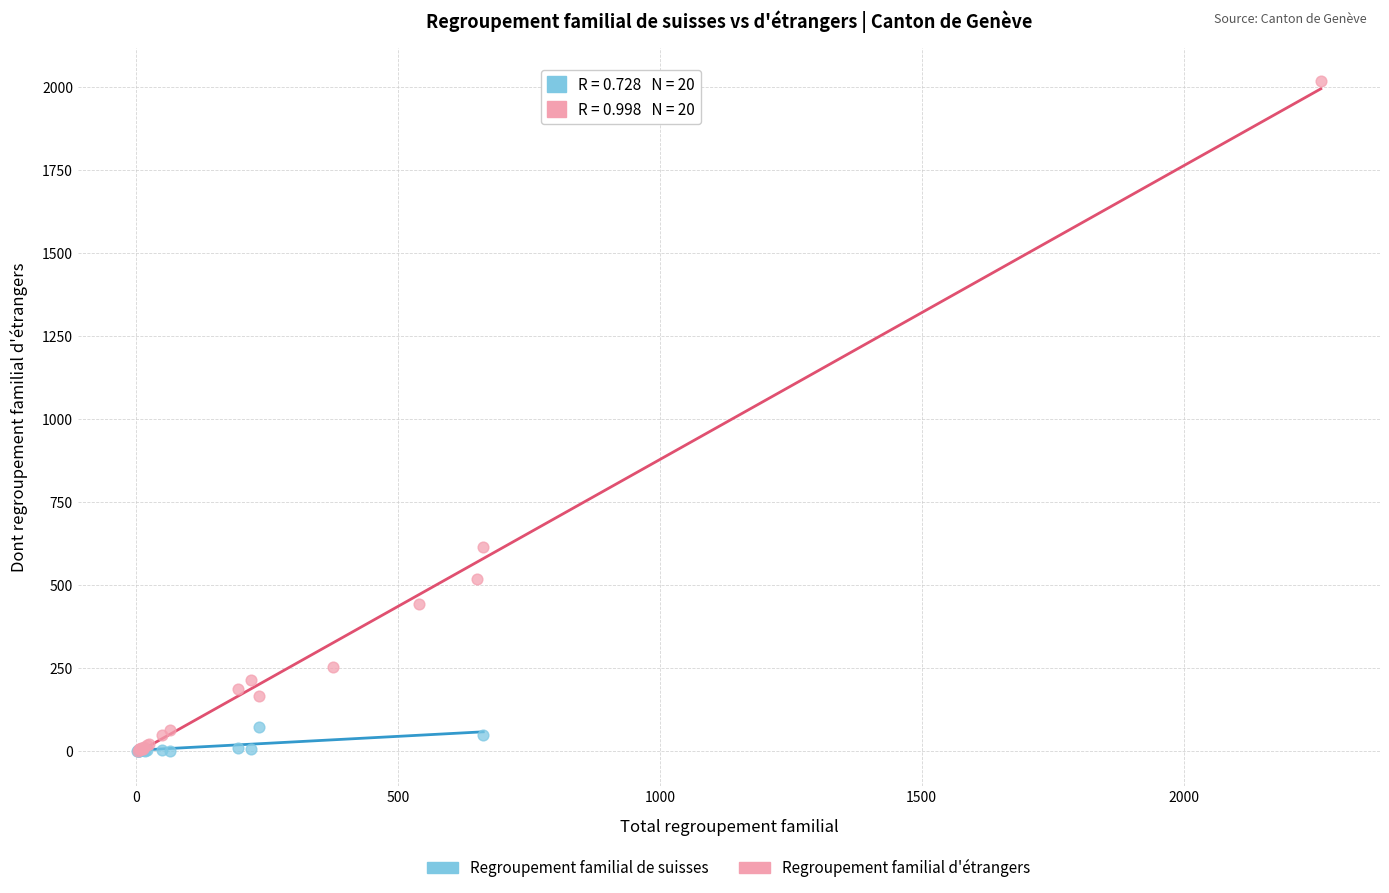

Which series reaches the maximum Y coordinate?

Regroupement familial d'étrangers